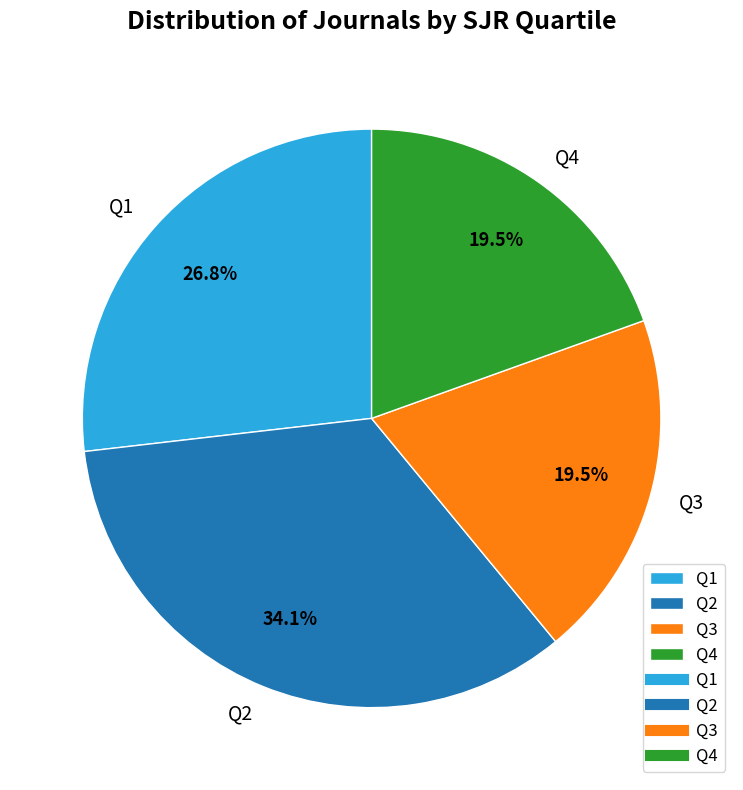

To the nearest percent, what is the combined percentage of Q1 and Q3?

46%